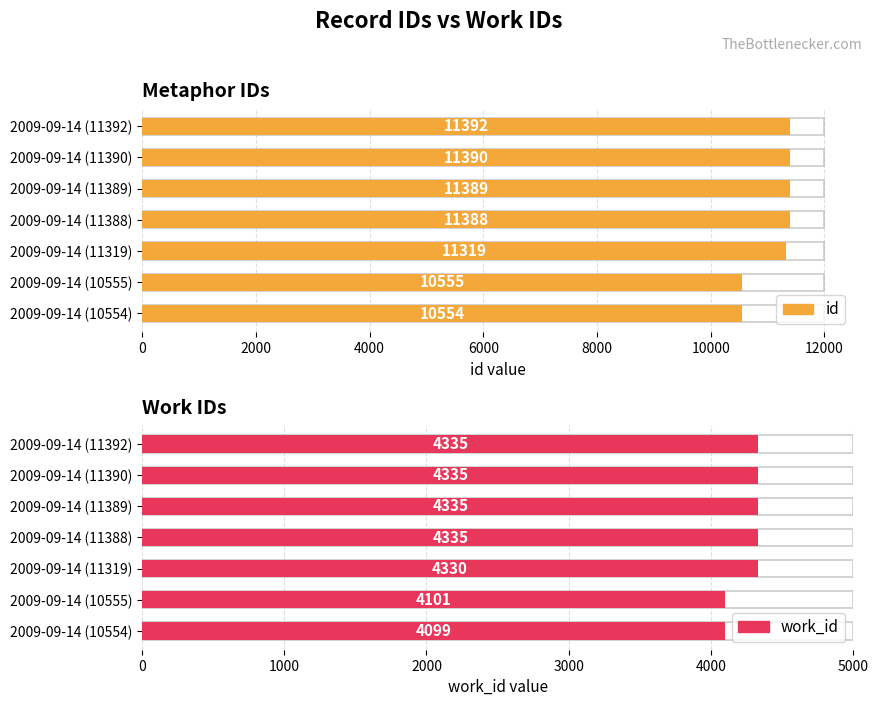

Which series changed the most between 2009-09-14 (11389) and 2009-09-14 (11390)?

id